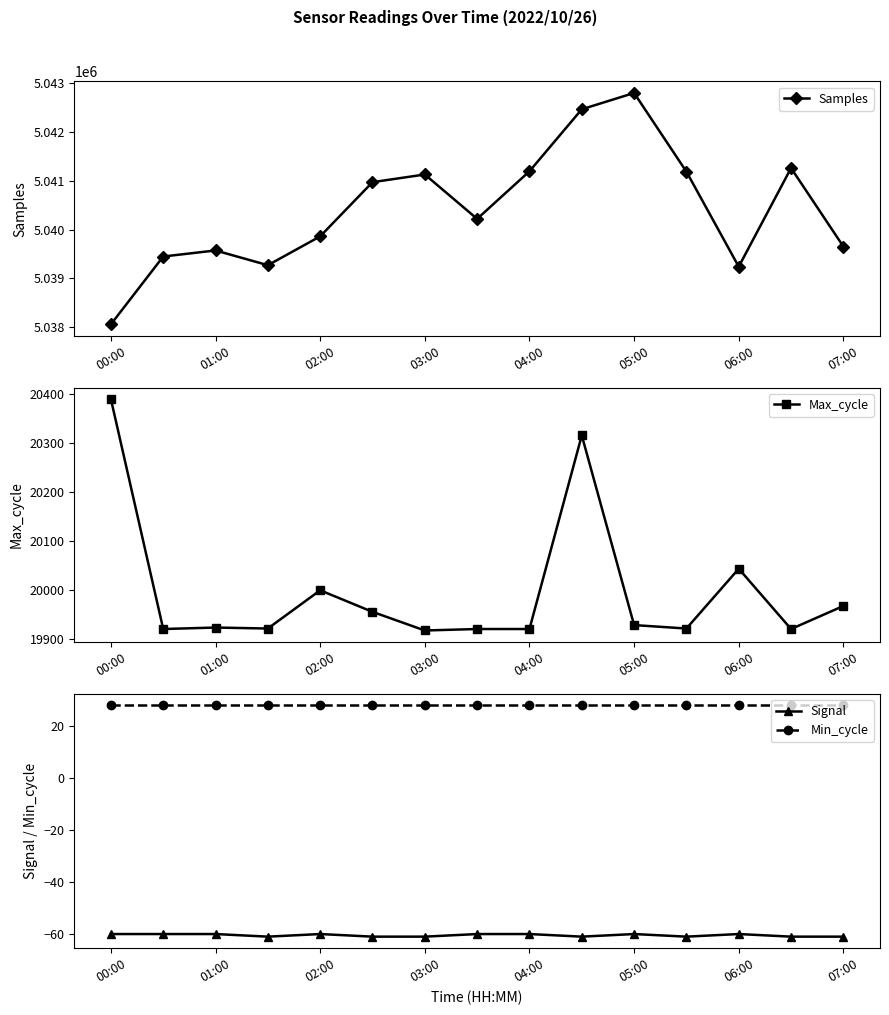

True or false: Max_cycle and Min_cycle cross at least once.

False